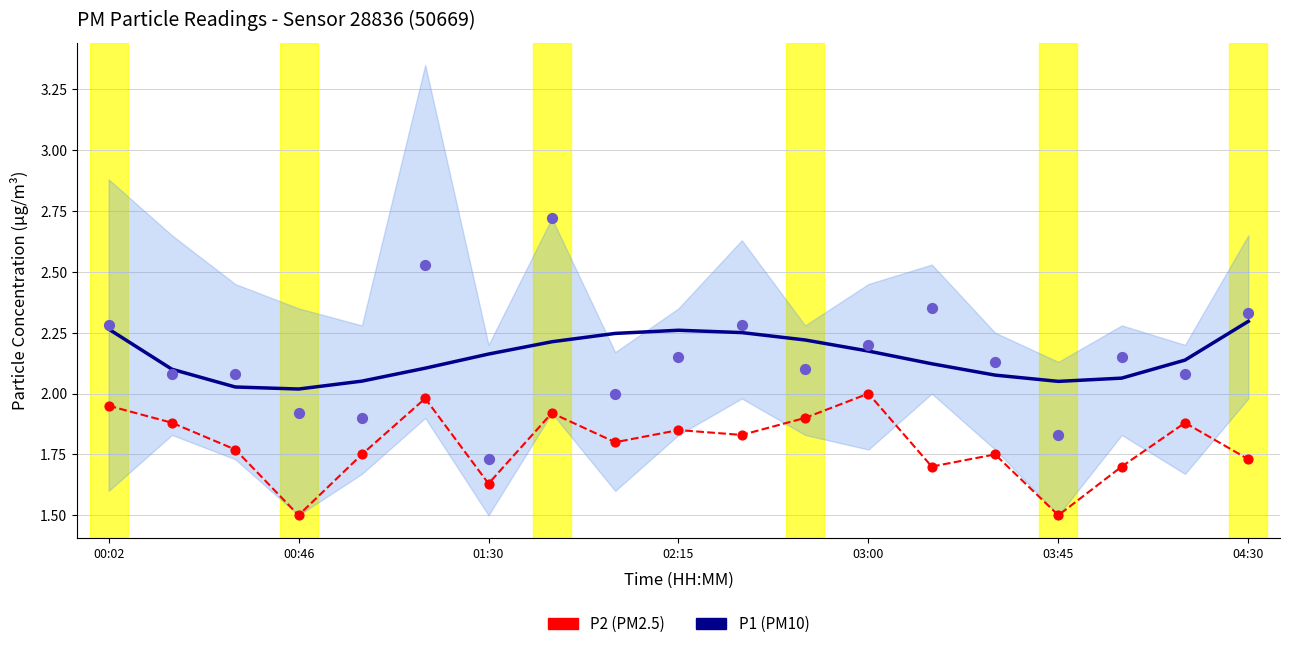

At which category is the sum across all series the highest?

00:02